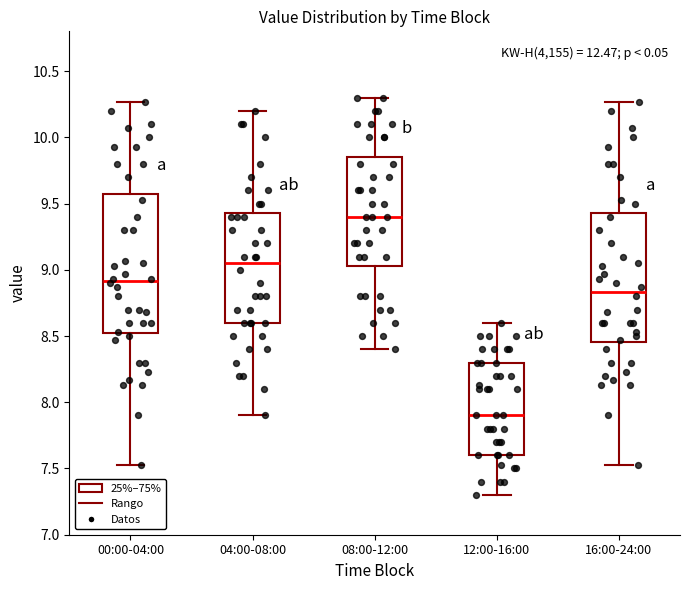

Reading left to right, read every box against the y-axis: the position of its median line, the range the box covers, and the ends of its whiskers. The values are not printed on the chart, so give them approximately, as read against the axis.

00:00-04:00: median 8.90, box 8.50 to 9.55, whiskers 7.55 to 10.25
04:00-08:00: median 9.05, box 8.60 to 9.45, whiskers 7.90 to 10.20
08:00-12:00: median 9.40, box 9.05 to 9.85, whiskers 8.40 to 10.30
12:00-16:00: median 7.90, box 7.60 to 8.30, whiskers 7.30 to 8.60
16:00-24:00: median 8.85, box 8.45 to 9.45, whiskers 7.55 to 10.25